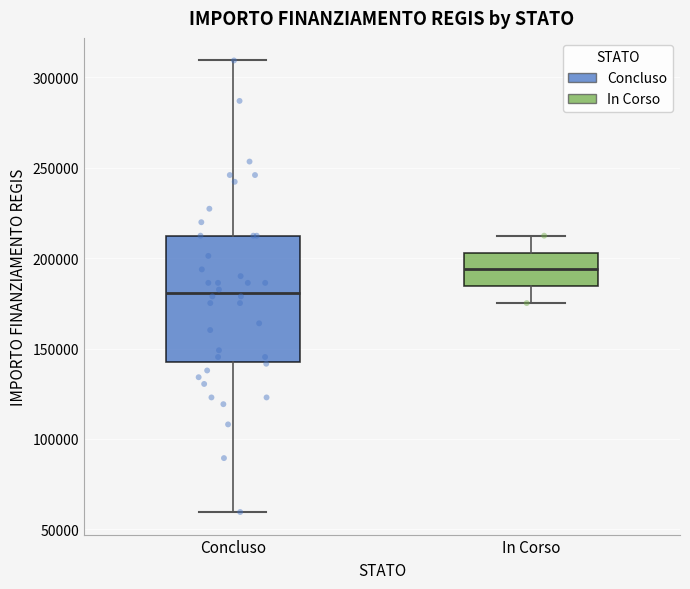

Which box's median line is the highest?

In Corso